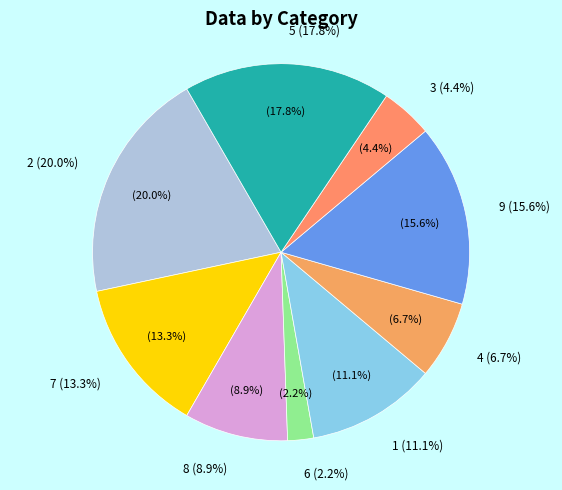

How many slices are in this pie chart?

9